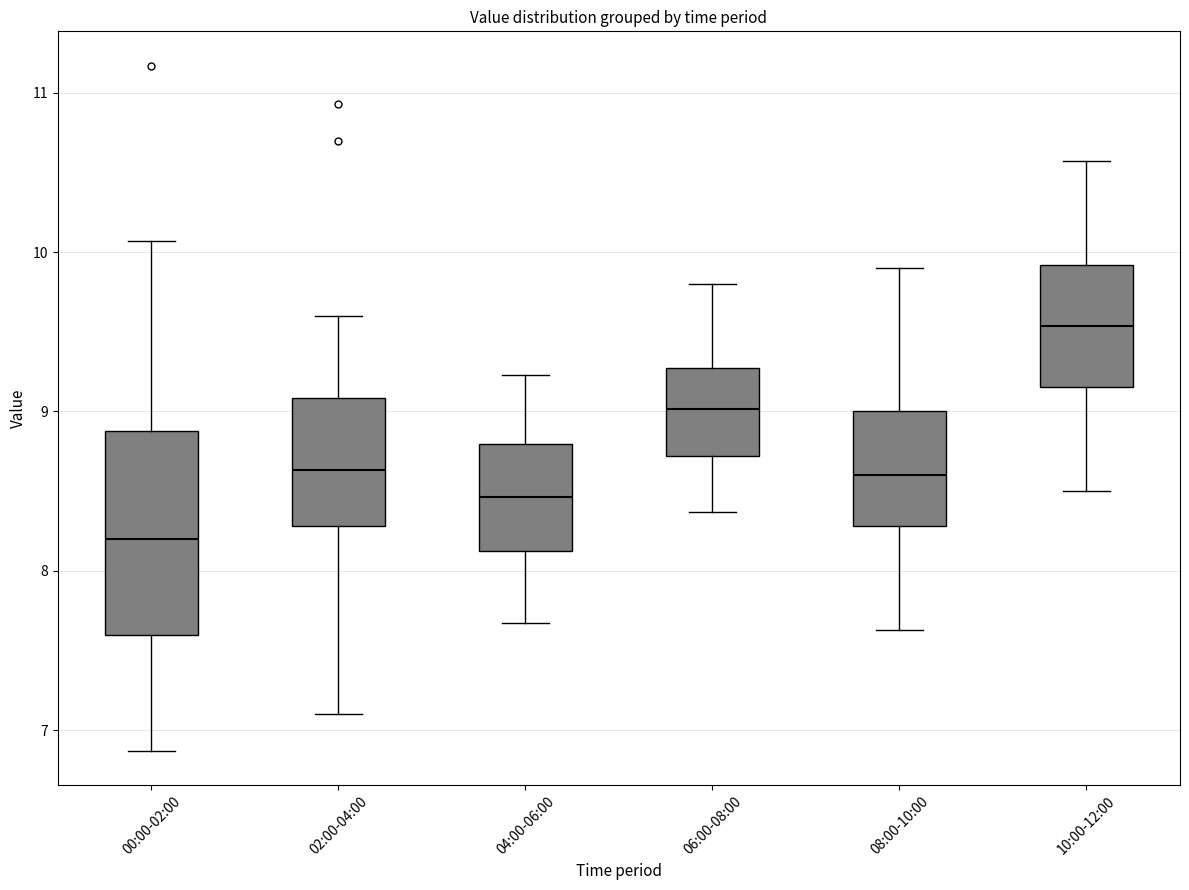

Which box is the tallest, from its lower edge to its upper edge?

00:00-02:00